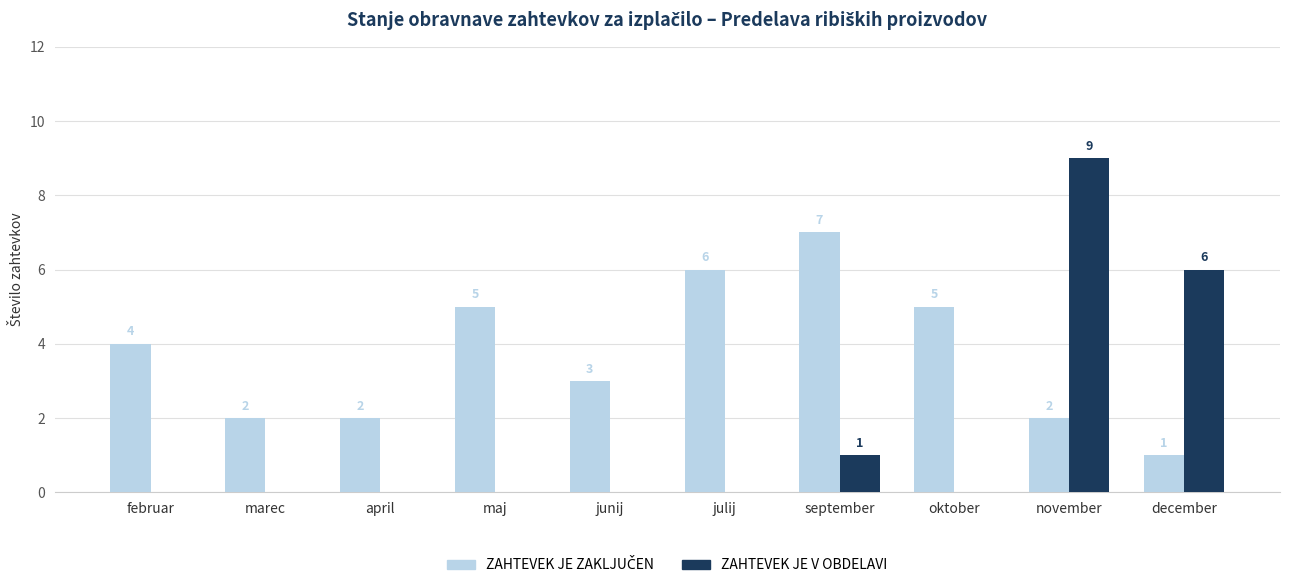

At which category is the sum across all series the highest?

november